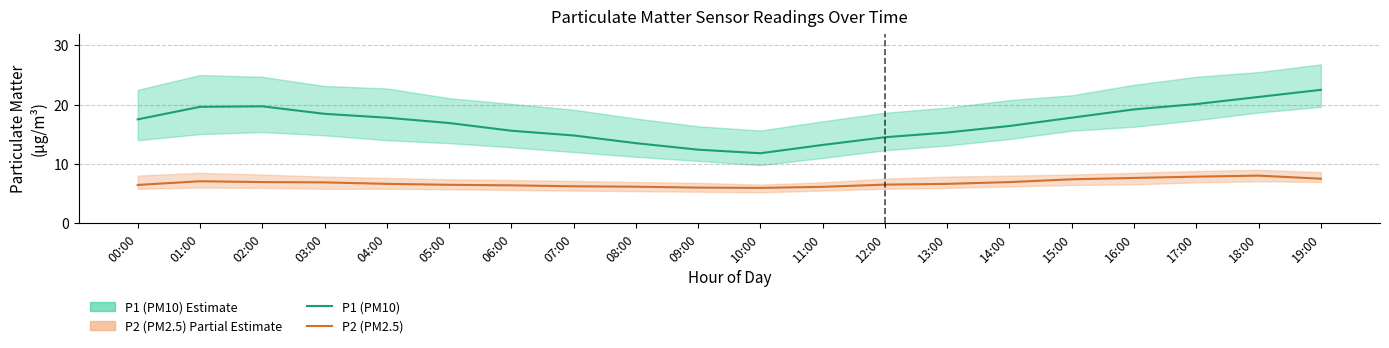

The P1 (PM10) series shows 11.3 at 15:00. True or false?

False